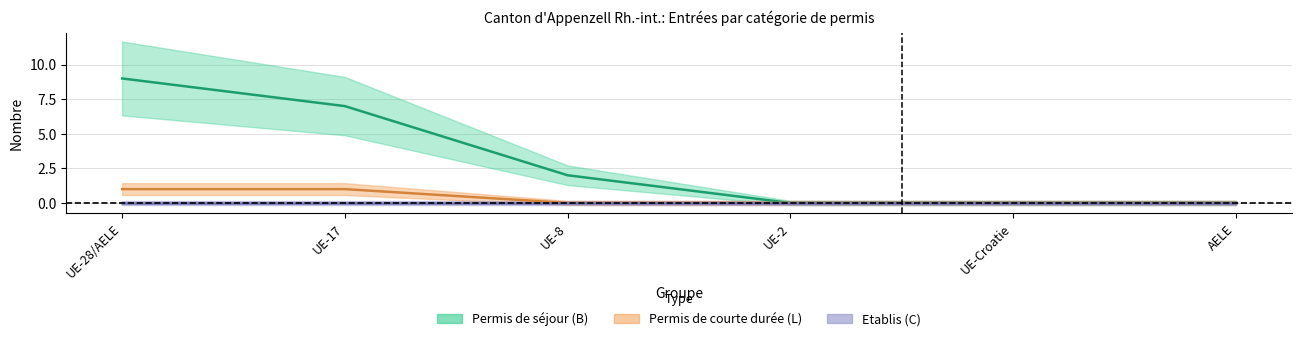

What is the maximum value for Permis de courte durée (L) Total?

1